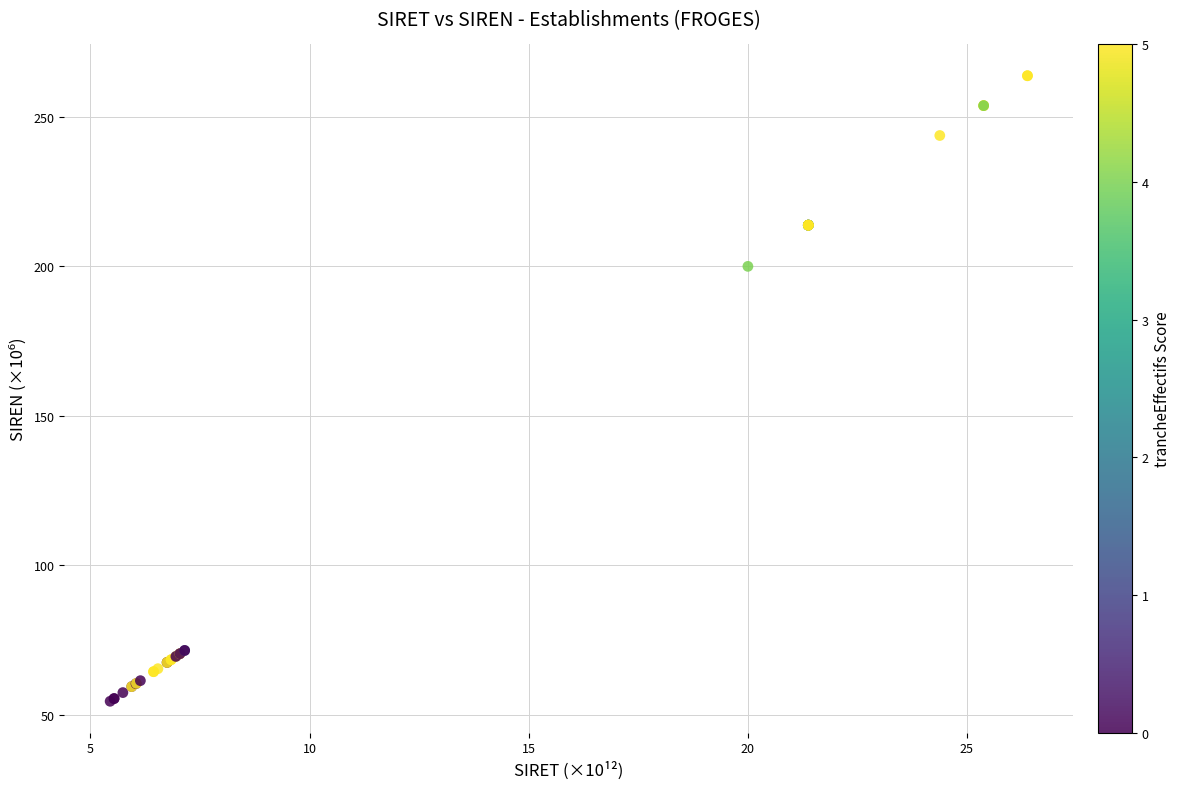

What Y value in the scatter plot is closest to 159?

200.0